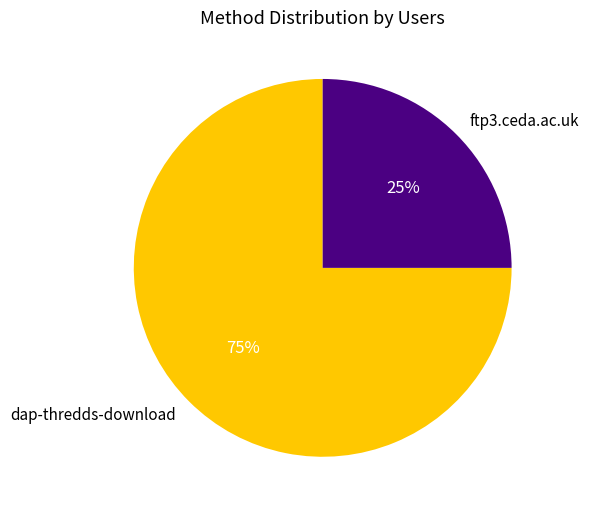

Do dap-thredds-download and ftp3.ceda.ac.uk together represent more than half of the pie?

Yes